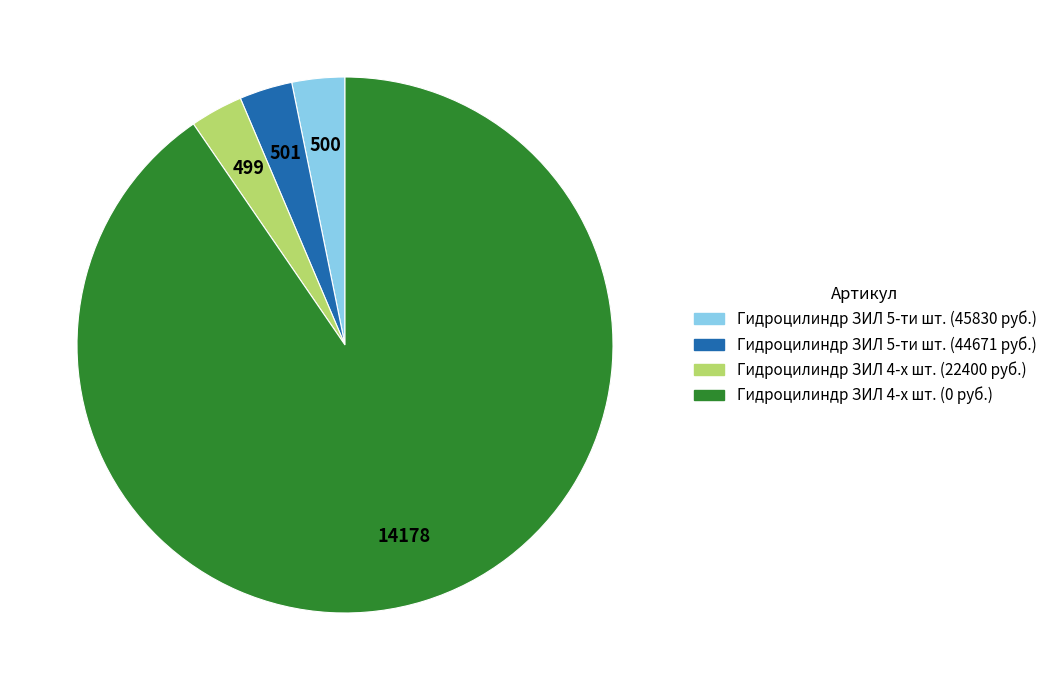

What is the majority slice?

Гидроцилиндр ЗИЛ 4-х шт. (0 руб.)